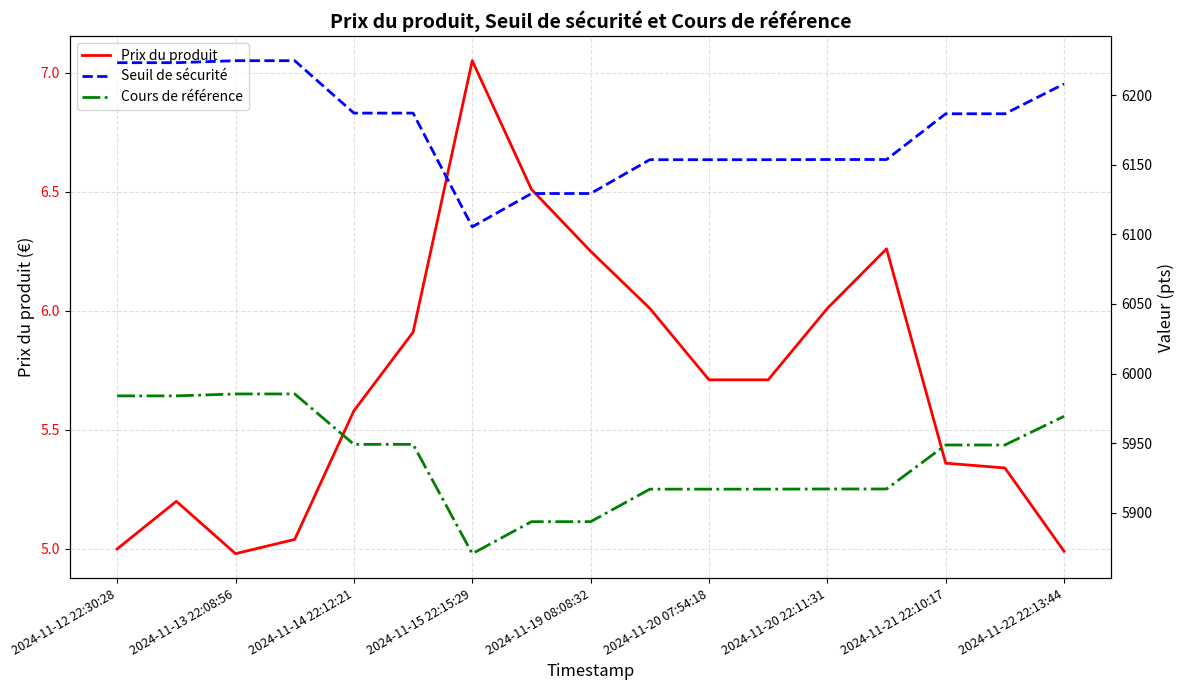

Is it true that Prix du produit equals 5.0 at 2024-11-22 22:13:44?

True